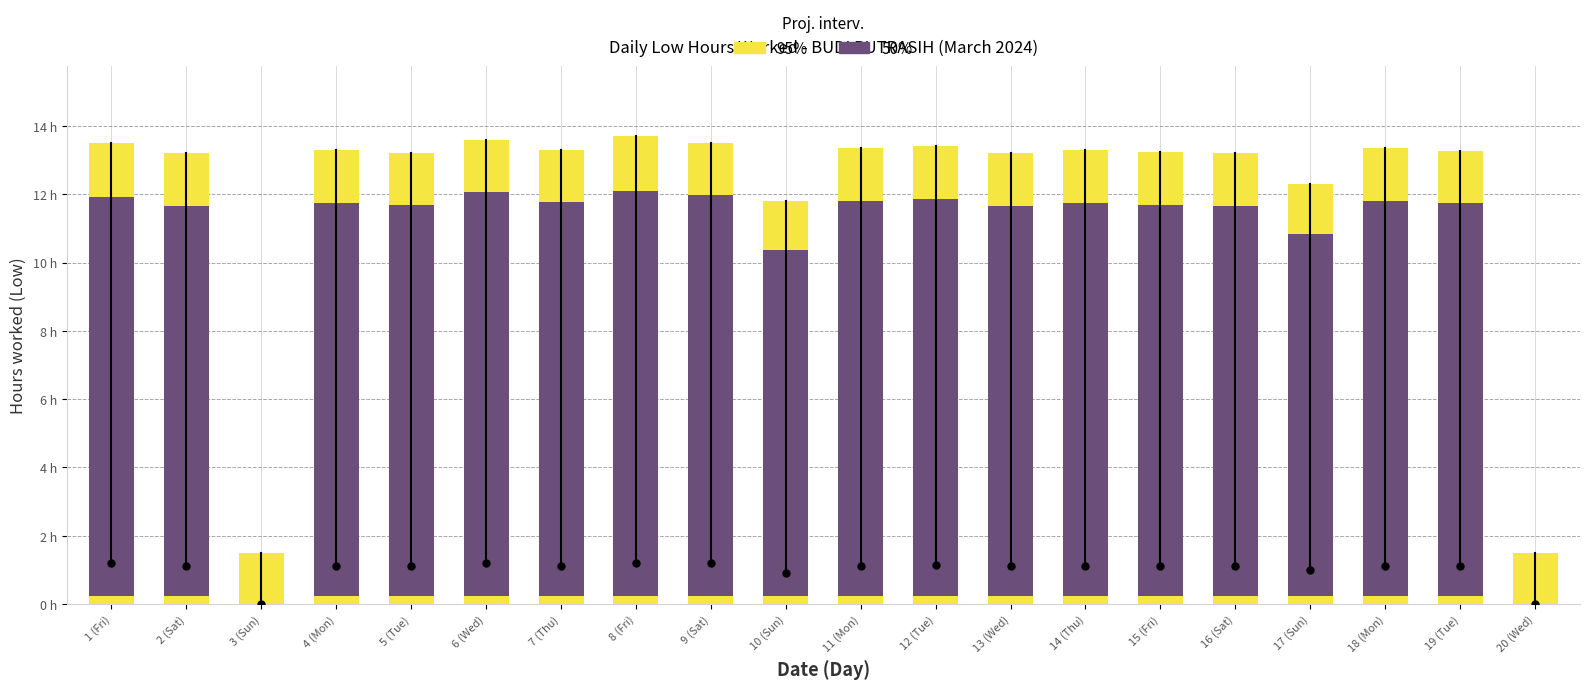

Which series has the widest spread of values?

95%